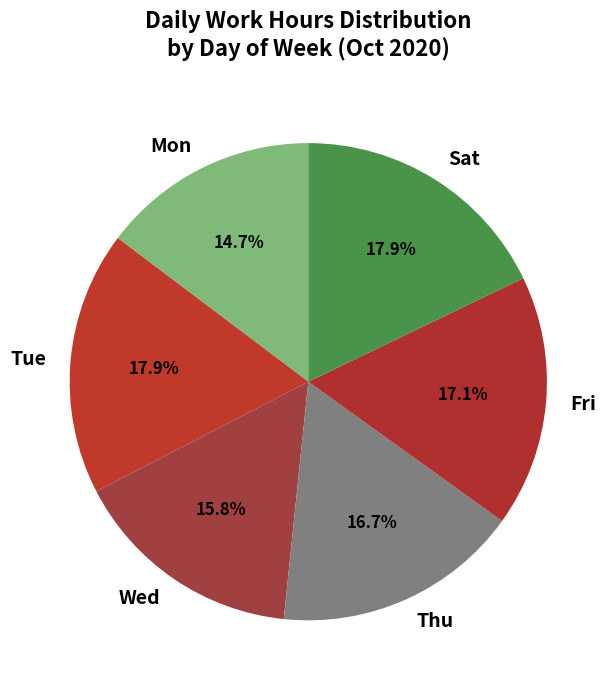

Which slice is the smallest?

Mon